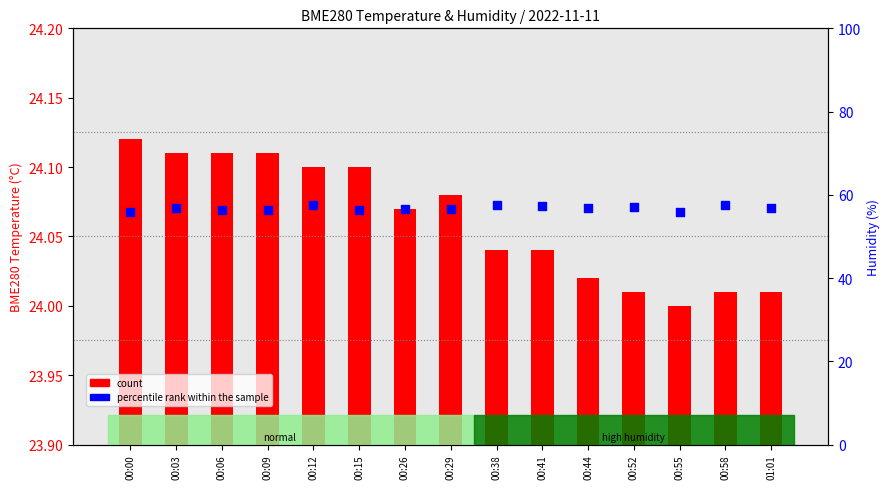

What is the total value across all series at 00:12?

81.6